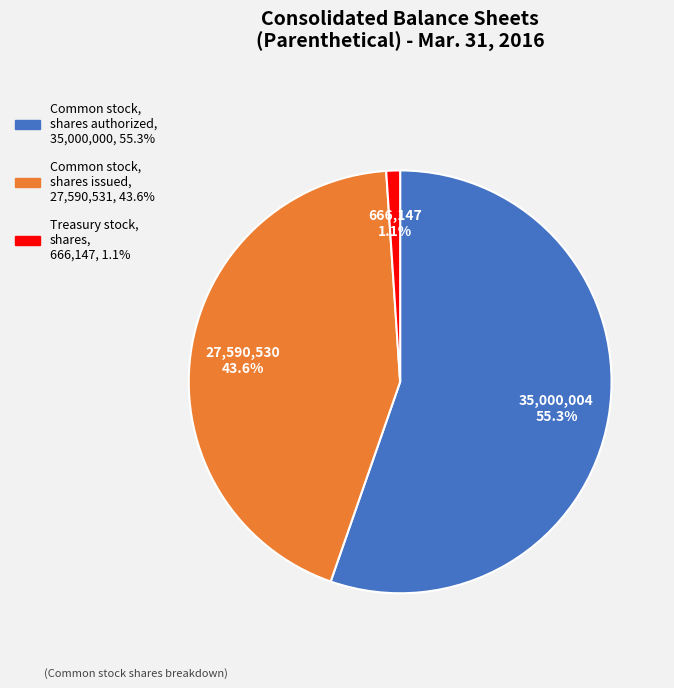

To the nearest percent, what percentage of the pie is Treasury stock, shares?

1%